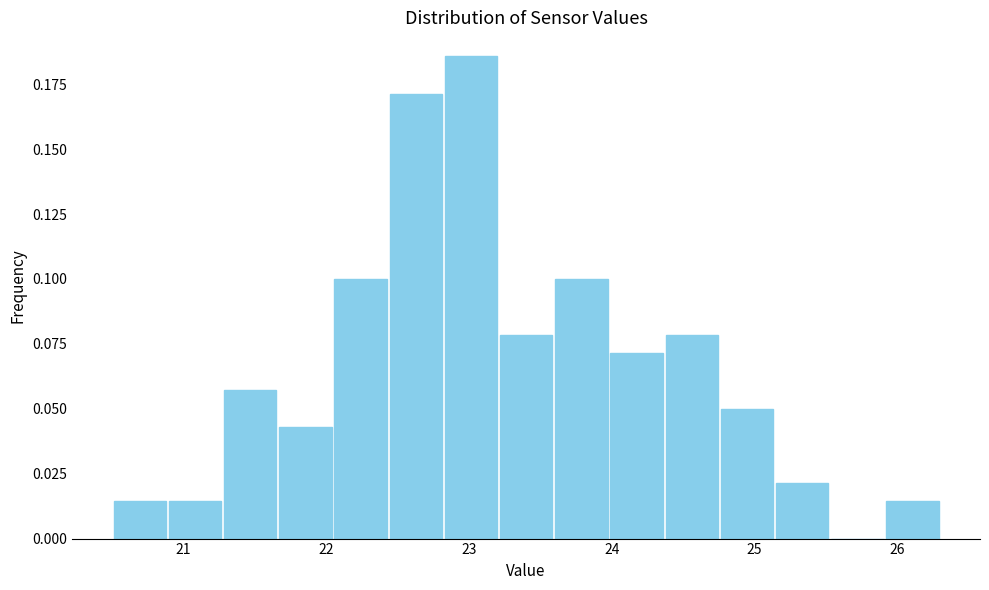

Around what value on the x-axis is the tallest bar? Give the approximate position of its centre, as read against the axis.

23.0